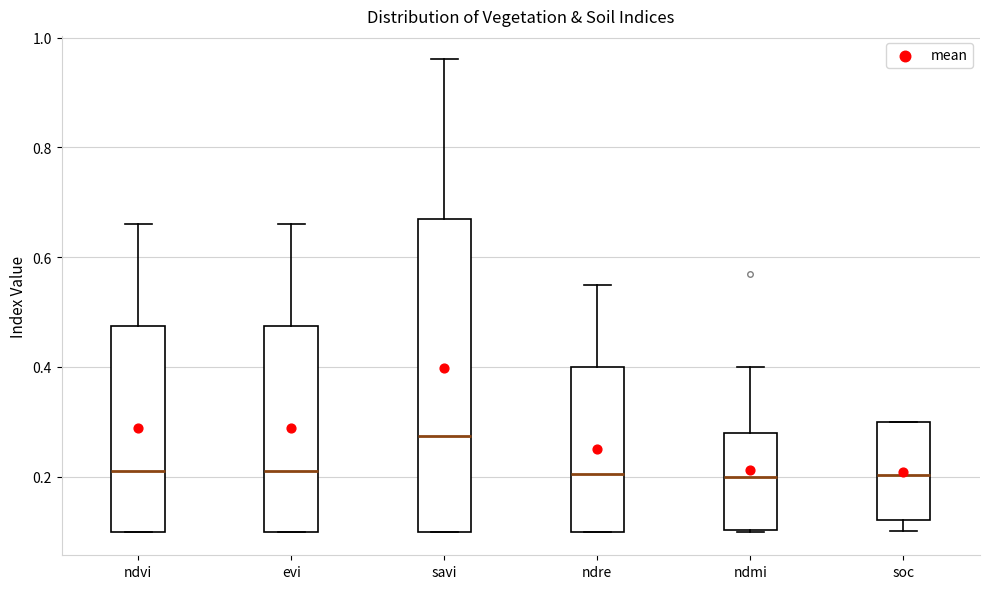

Reading left to right, read every box against the y-axis: the position of its median line, the range the box covers, and the ends of its whiskers. The values are not printed on the chart, so give them approximately, as read against the axis.

ndvi: median 0.22, box 0.10 to 0.48, whiskers 0.10 to 0.66
evi: median 0.22, box 0.10 to 0.48, whiskers 0.10 to 0.66
savi: median 0.28, box 0.10 to 0.68, whiskers 0.10 to 0.96
ndre: median 0.20, box 0.10 to 0.40, whiskers 0.10 to 0.56
ndmi: median 0.20, box 0.10 to 0.28, whiskers 0.10 to 0.40
soc: median 0.20, box 0.12 to 0.30, whiskers 0.10 to 0.30